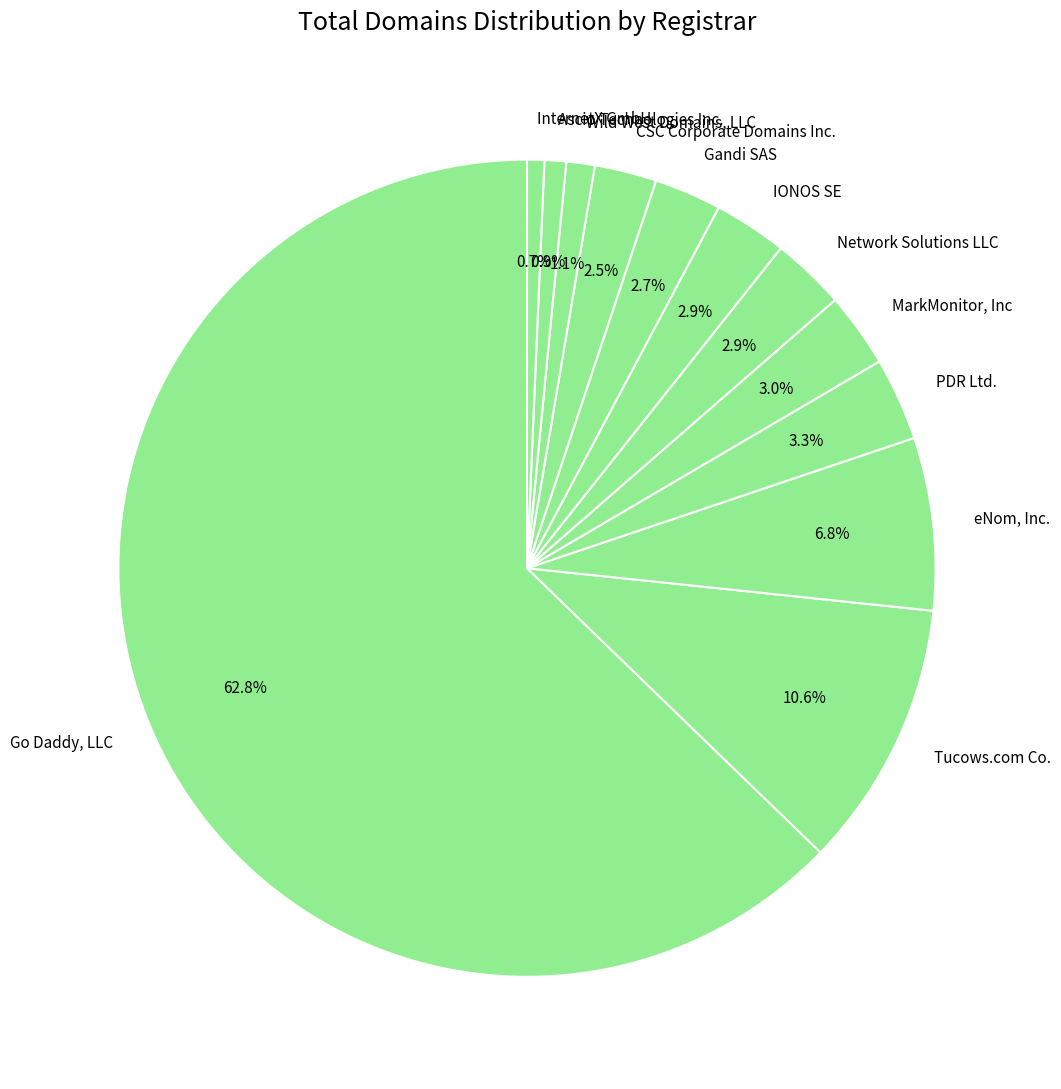

How many slices are in this pie chart?

12